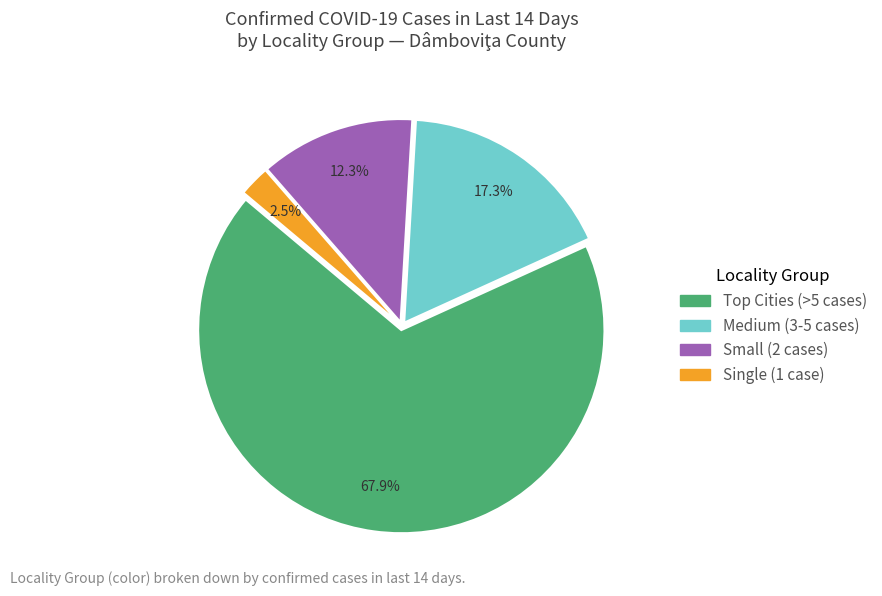

Count the number of slices in the pie.

4